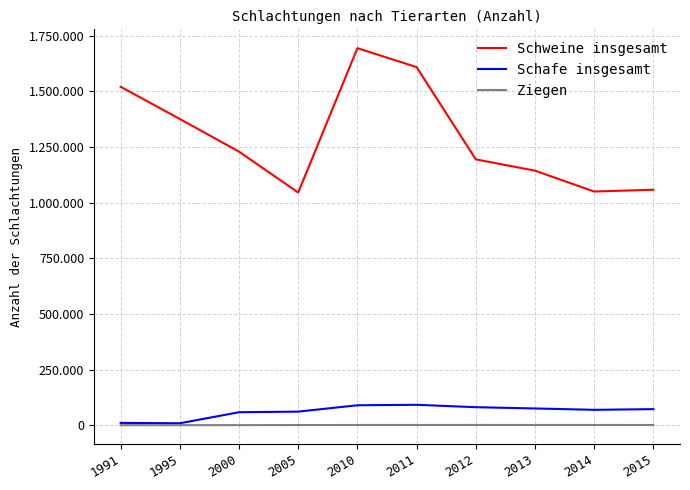

What are all the series names shown in the legend?

Schweine insgesamt, Schafe insgesamt, Ziegen